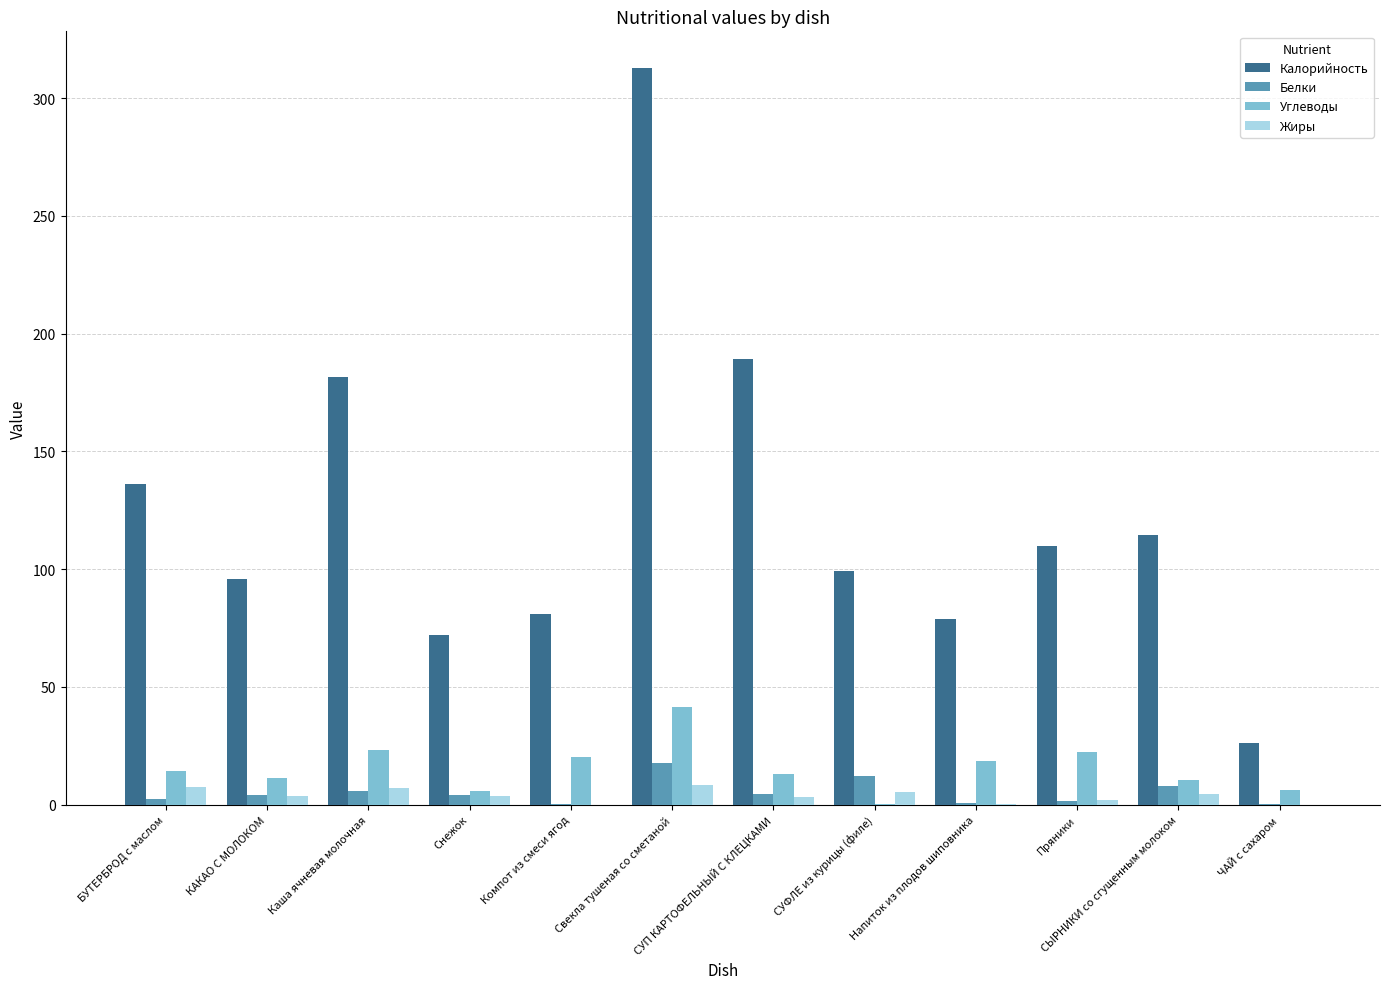

What is the sum of all Жиры values?

46.2